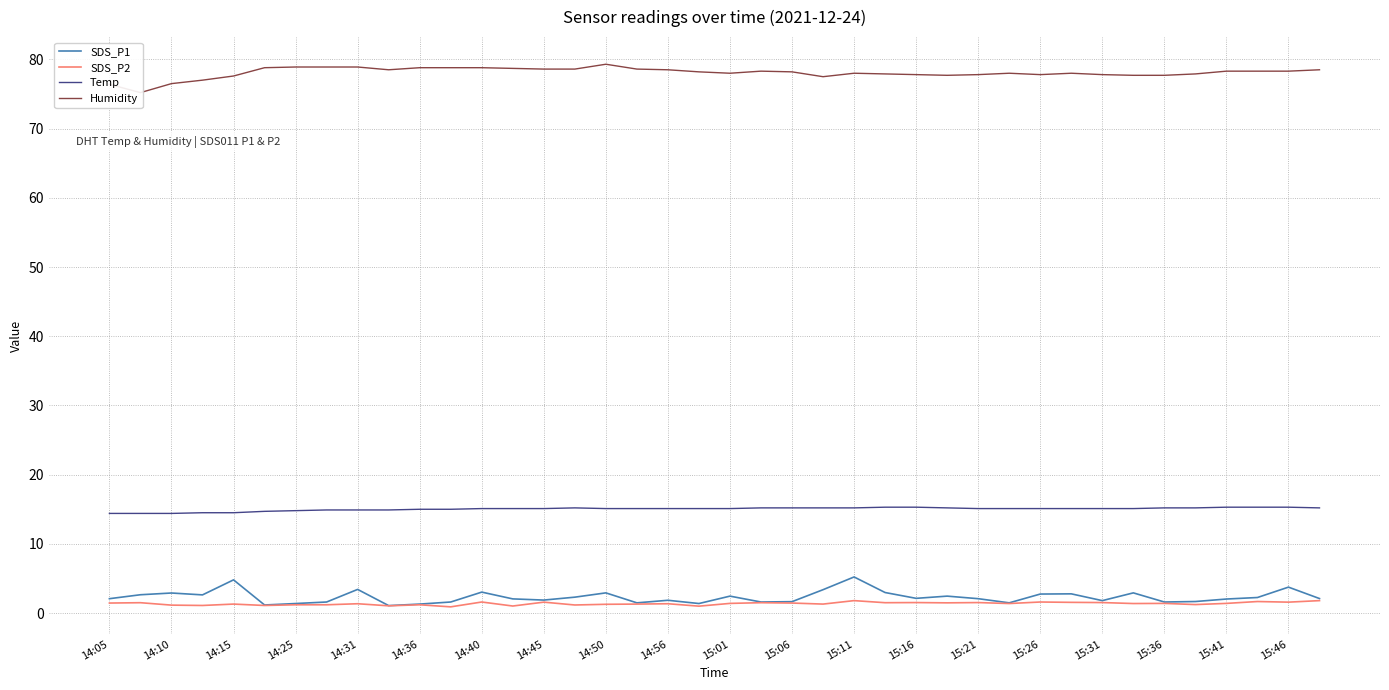

Is it true that Temp equals 15.3 at 15:16?

True